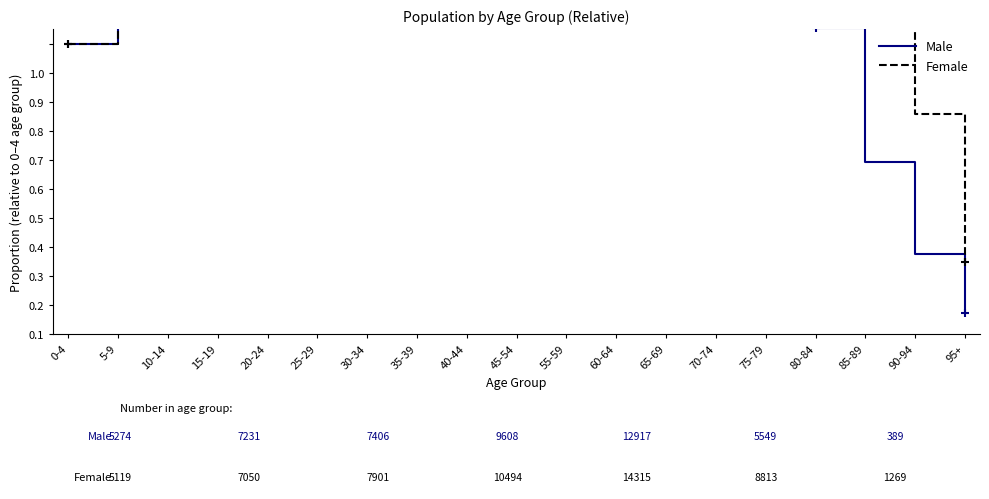

What is the difference between the Female values at 65-69 and 70-74?

0.9